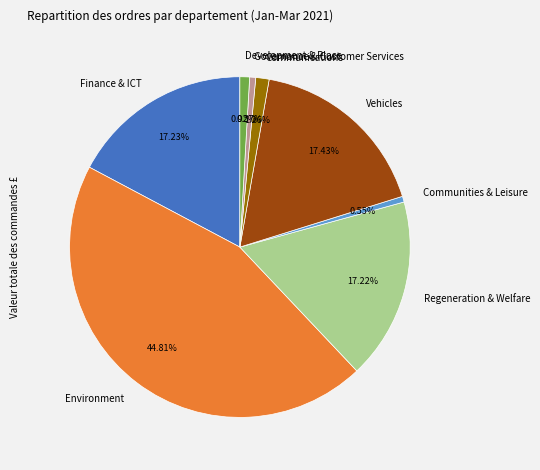

What percentage do Finance & ICT and Vehicles together represent?

34.7%